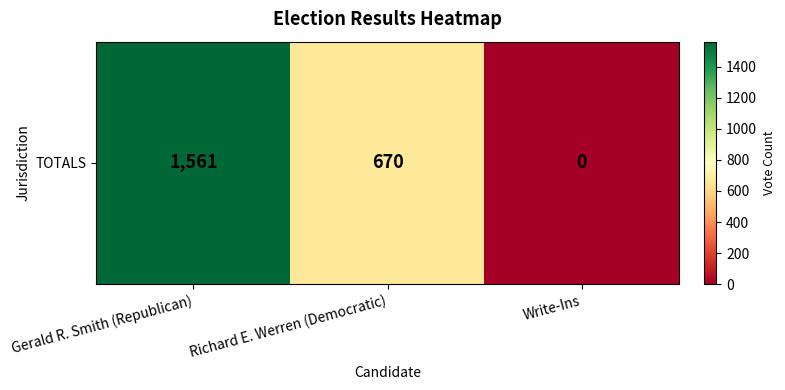

The chart shows a value of 1561 at Gerald R. Smith (Republican). True or false?

True